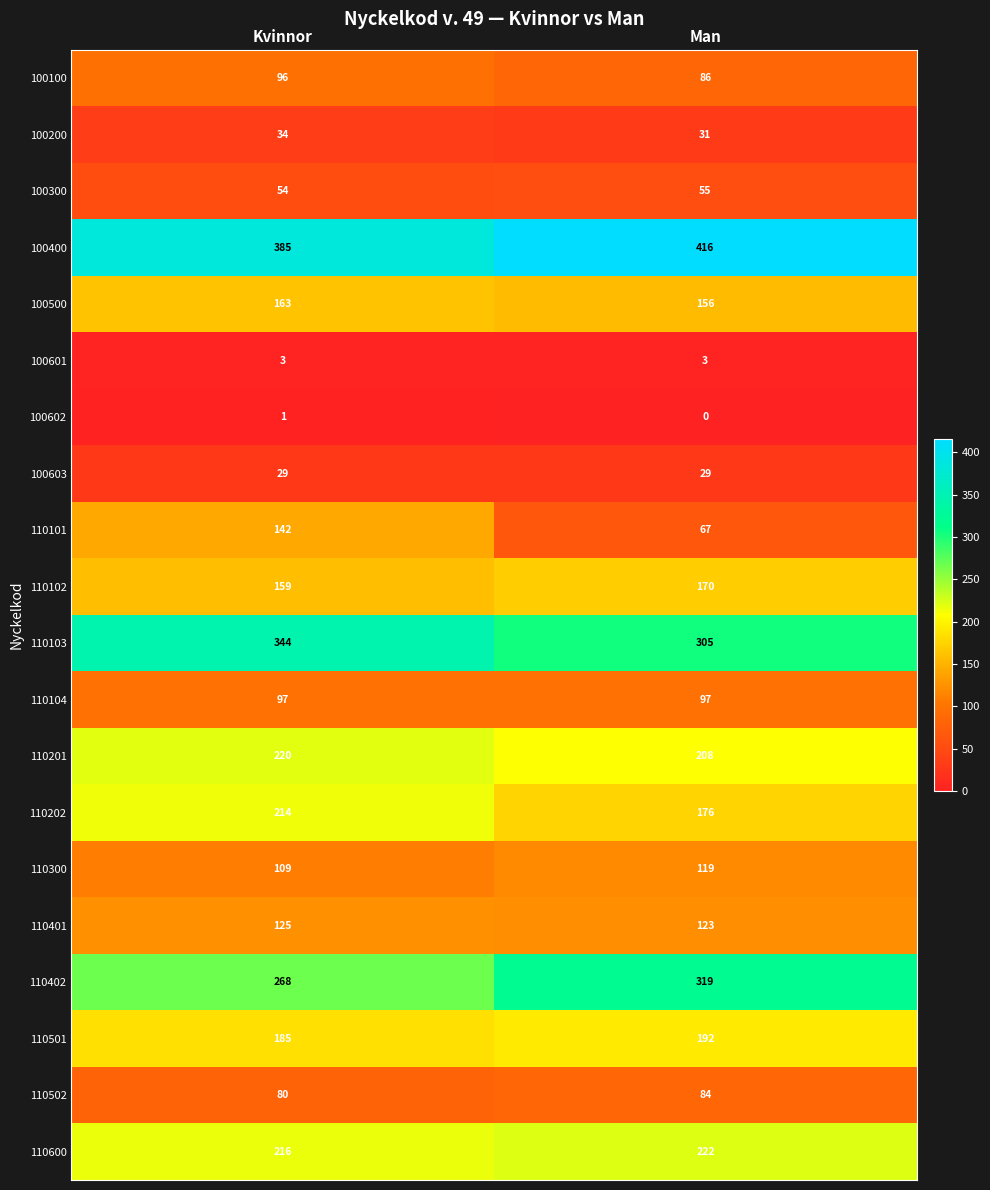

What is the greatest value displayed?

416